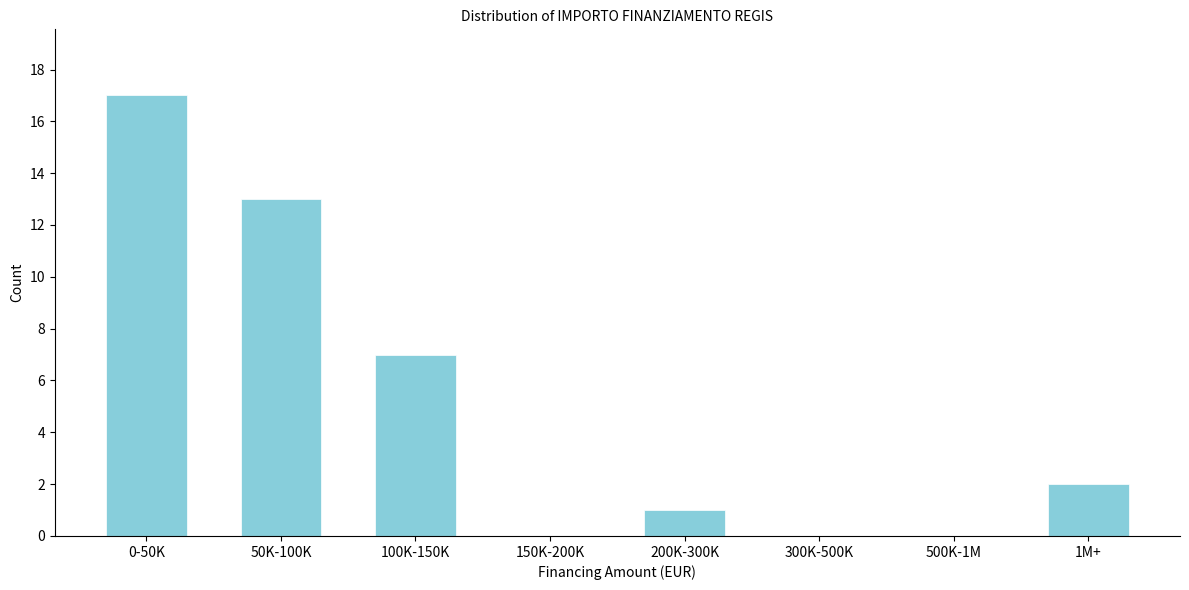

Reading right to left, transcribe all the data shown in this chart.

1M+=2	500K-1M=0	300K-500K=0	200K-300K=1	150K-200K=0	100K-150K=7	50K-100K=13	0-50K=17